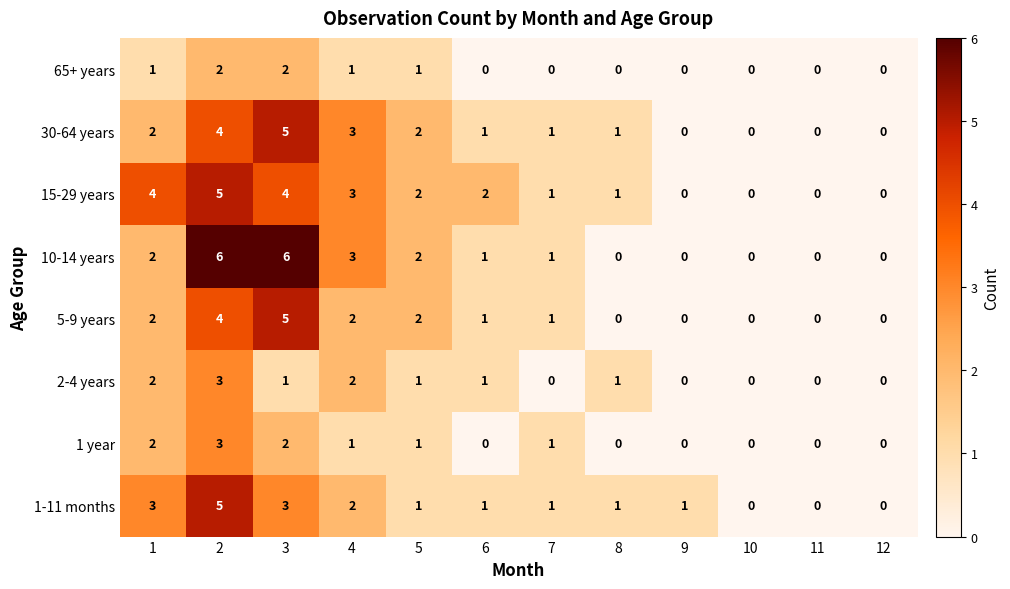

What is the spread (max minus min) of values at 3?

5